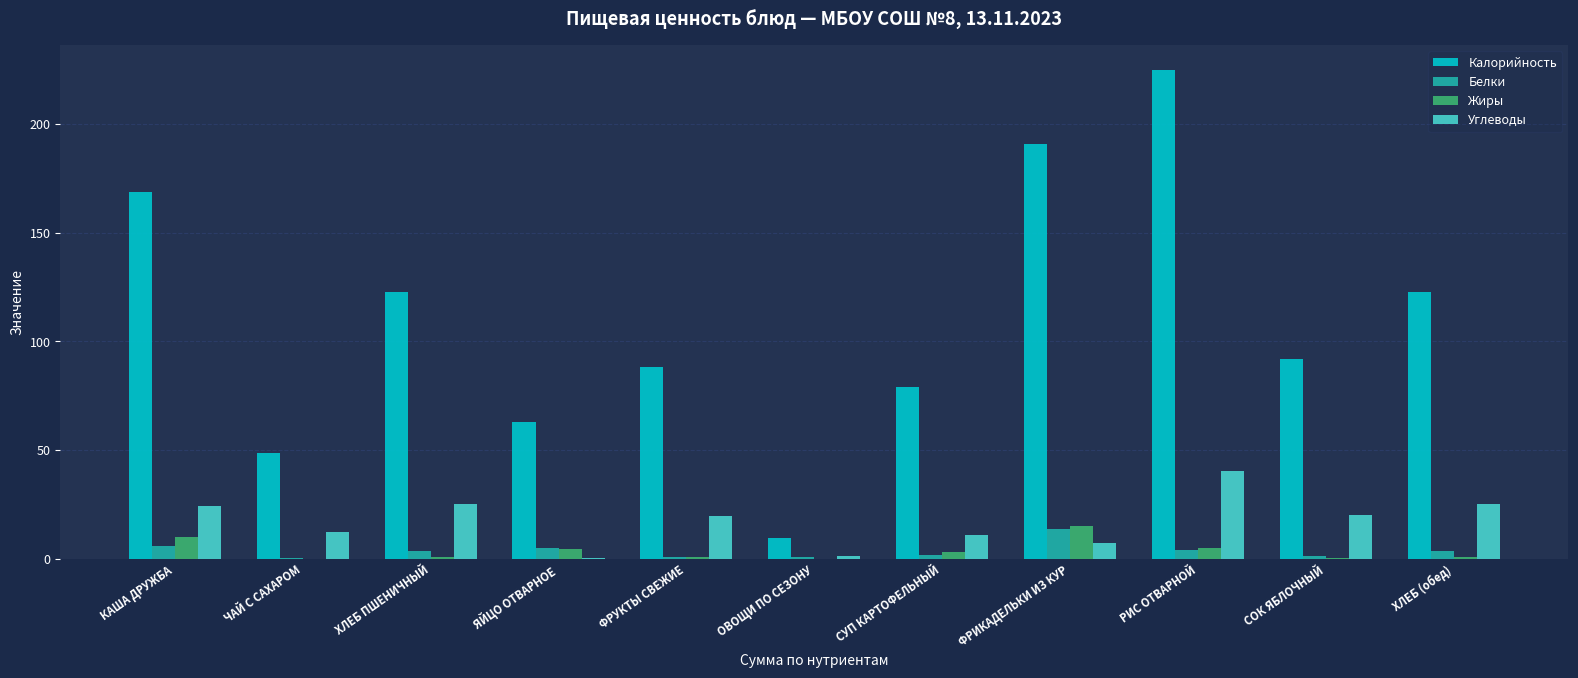

The value of Калорийность at РИС ОТВАРНОЙ is 155.2. True or false?

False